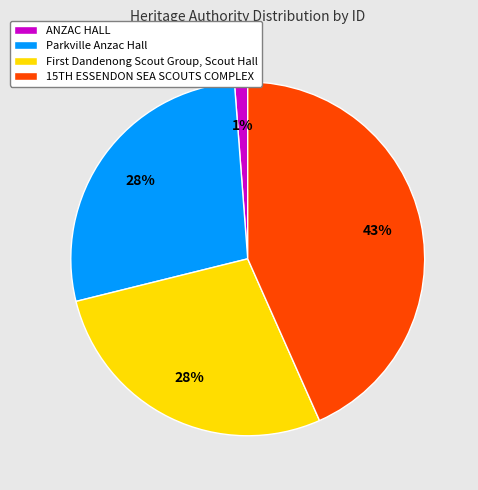

Is it true that Parkville Anzac Hall is 38% of the pie?

False